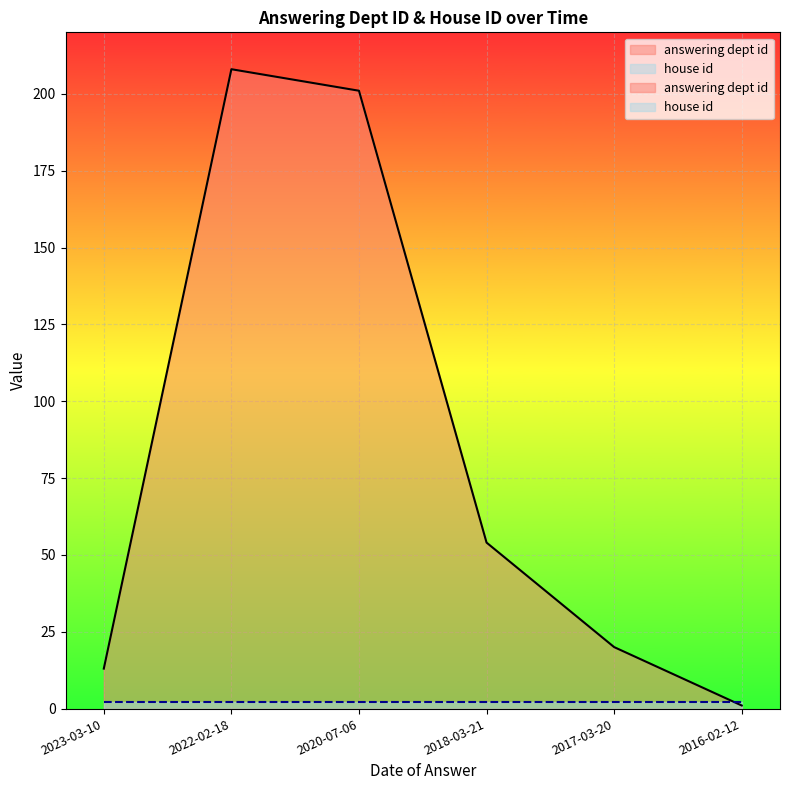

What is the label of the 5th point from the right?

2022-02-18